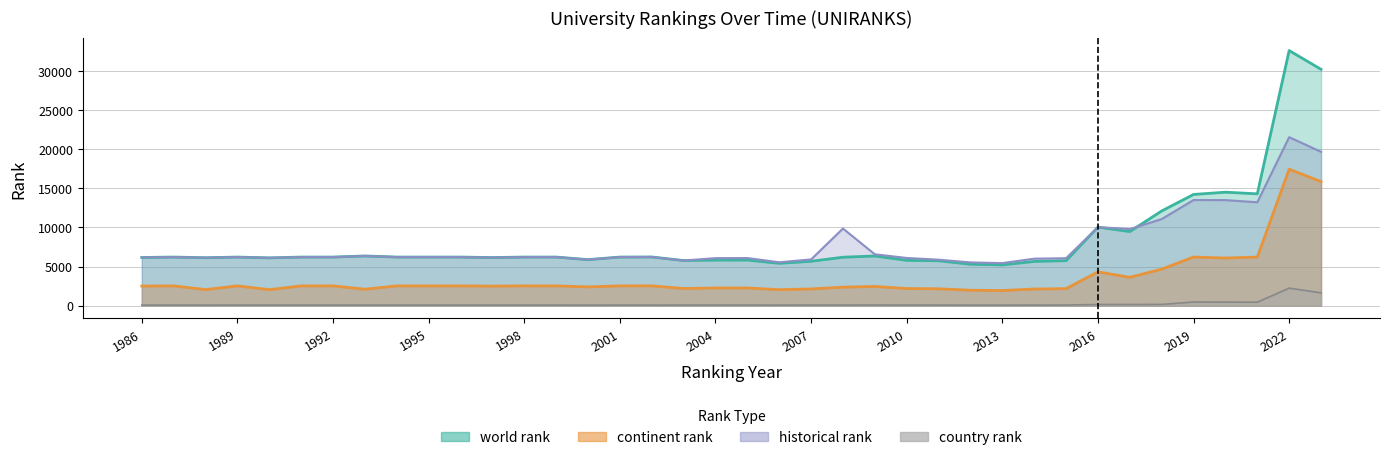

At which category does country rank reach its first local valley?

1988